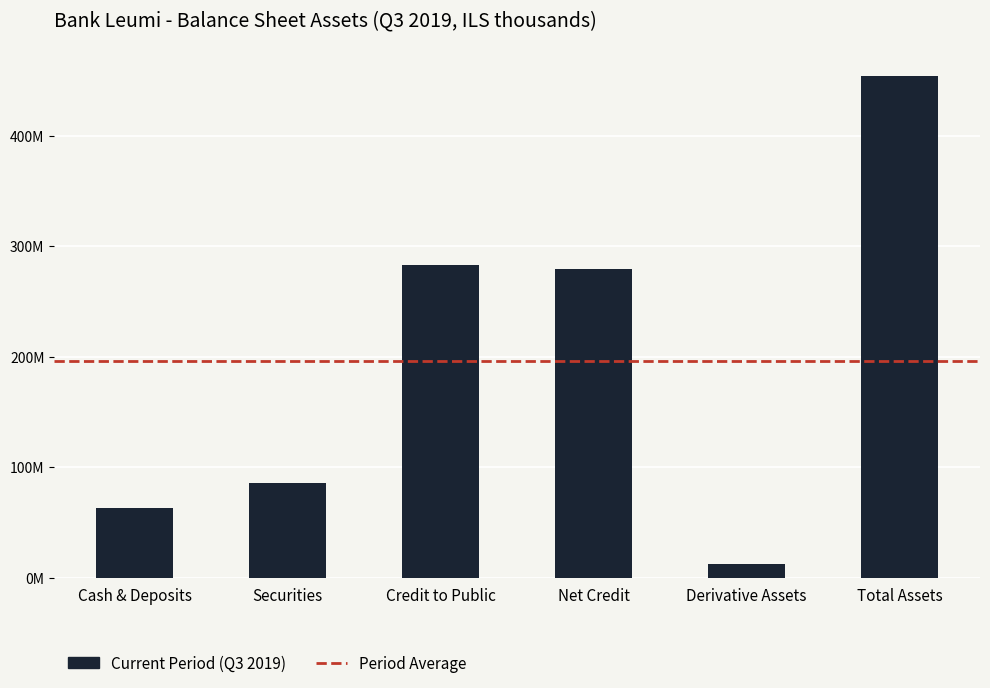

Between אשראי לציבור נטו and סך כל הנכסים, which is larger?

סך כל הנכסים